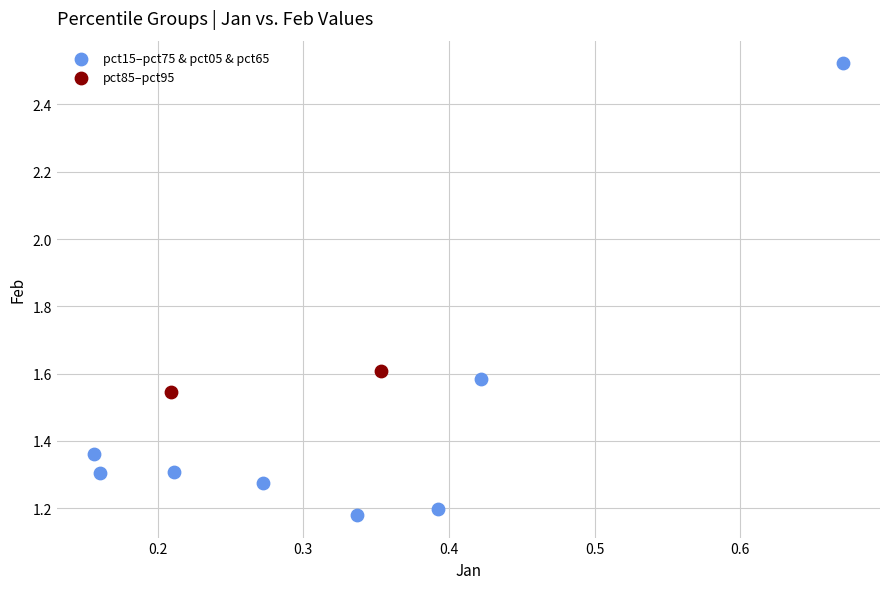

What are all the series names shown in the legend?

pct15–pct75 & pct05 & pct65, pct85–pct95